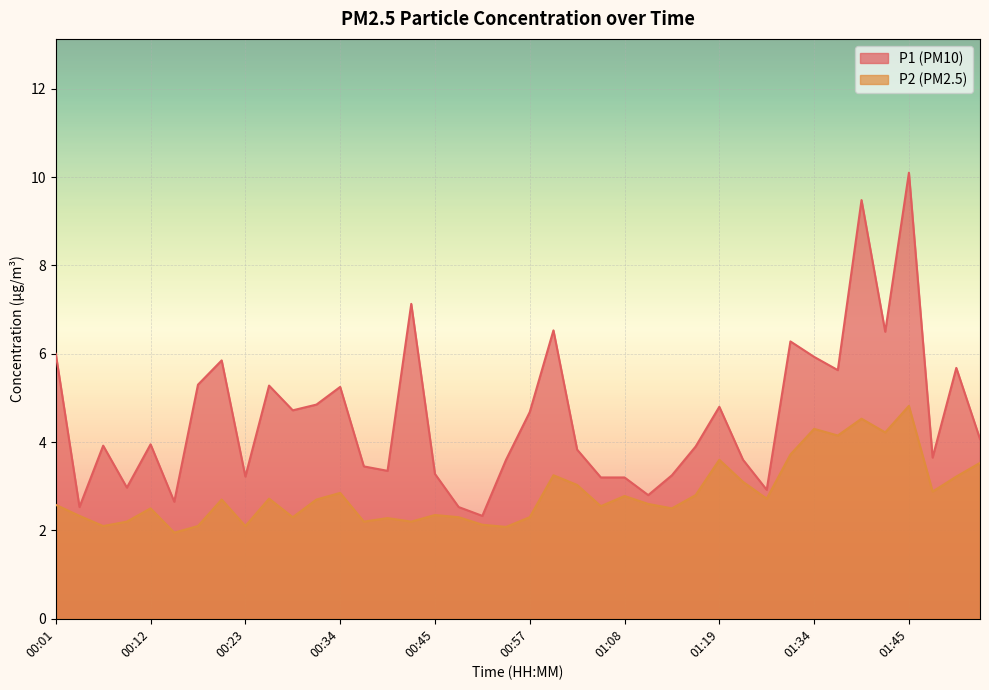

At which category is the sum across all series the highest?

01:45